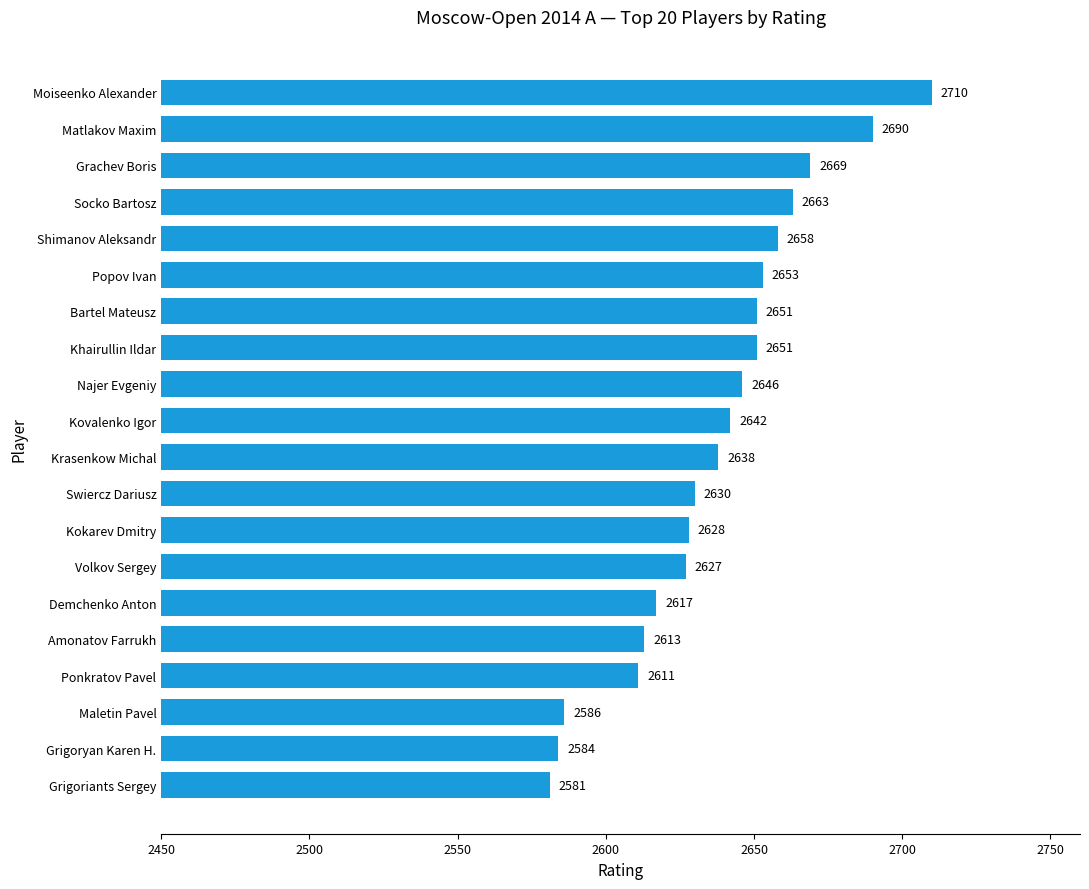

The value at Grigoriants Sergey is 4194. True or false?

False